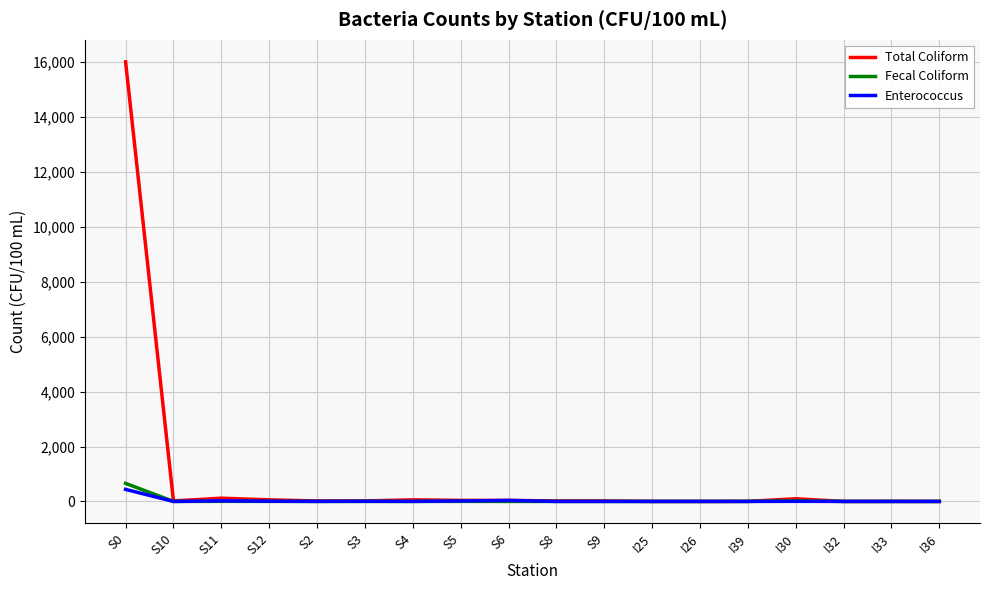

Which series has the widest spread of values?

Total Coliform